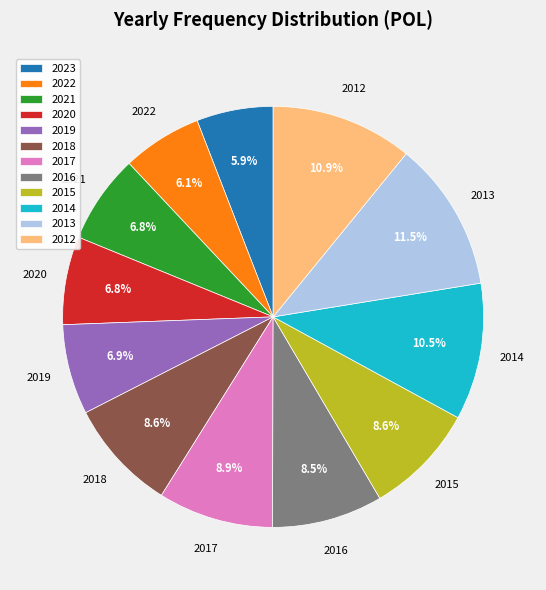

True or false: 2017 accounts for 18% of the total.

False